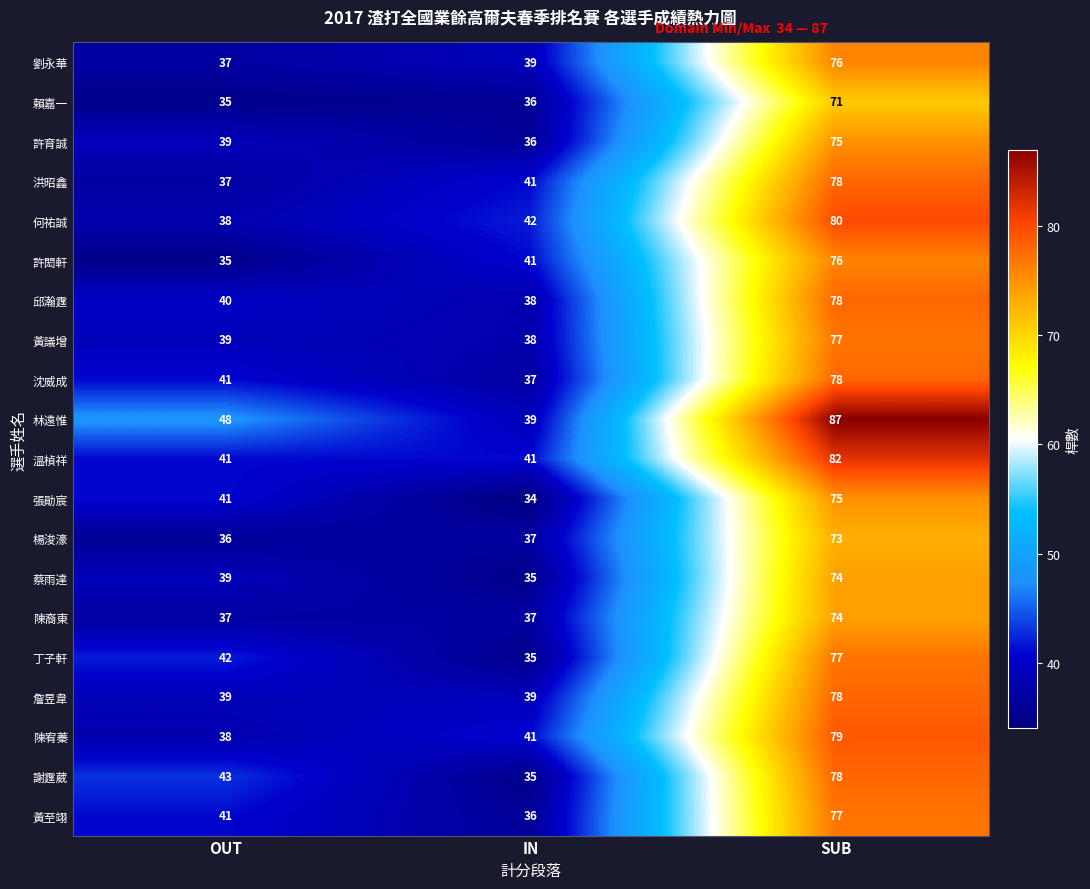

Which category has the lowest value in the 何祐誠 series?

OUT